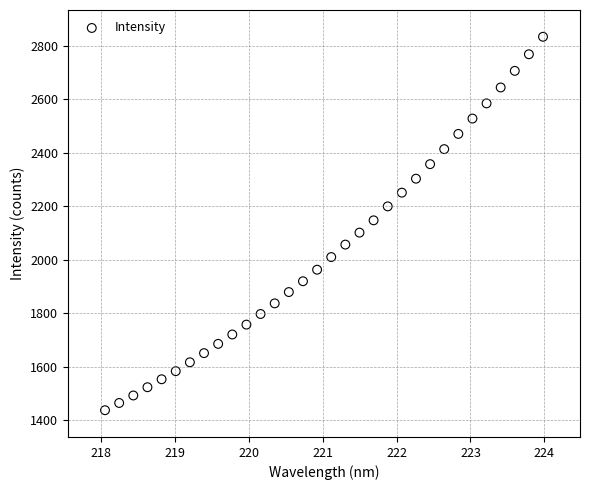

What is the range of Y values (max minus min)?

1395.4